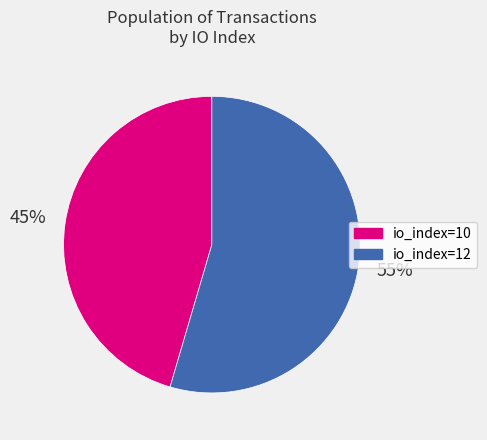

Is io_index=10 the majority of the pie?

No